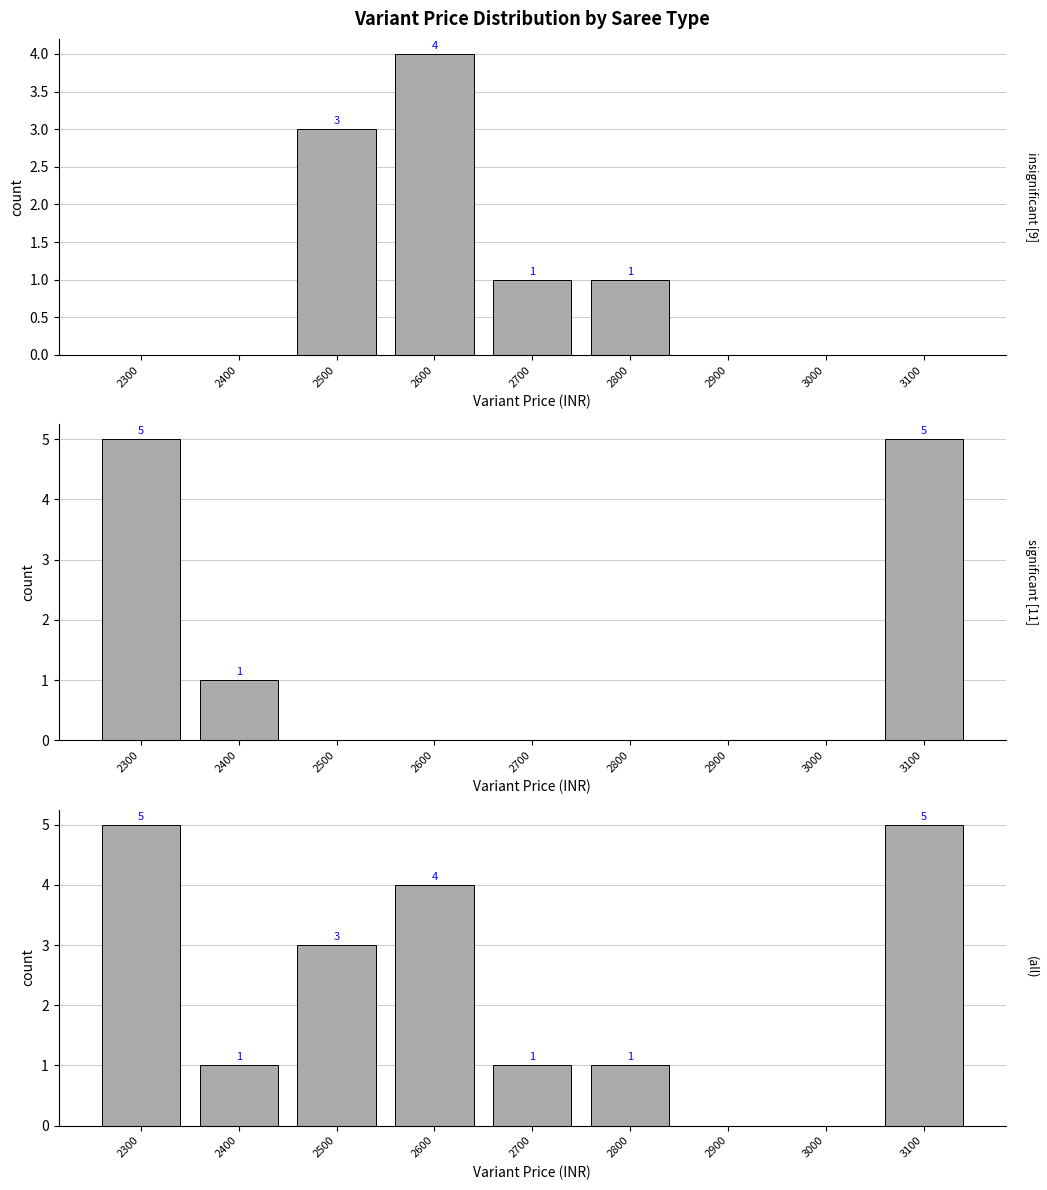

How many groups of bars are there?

9